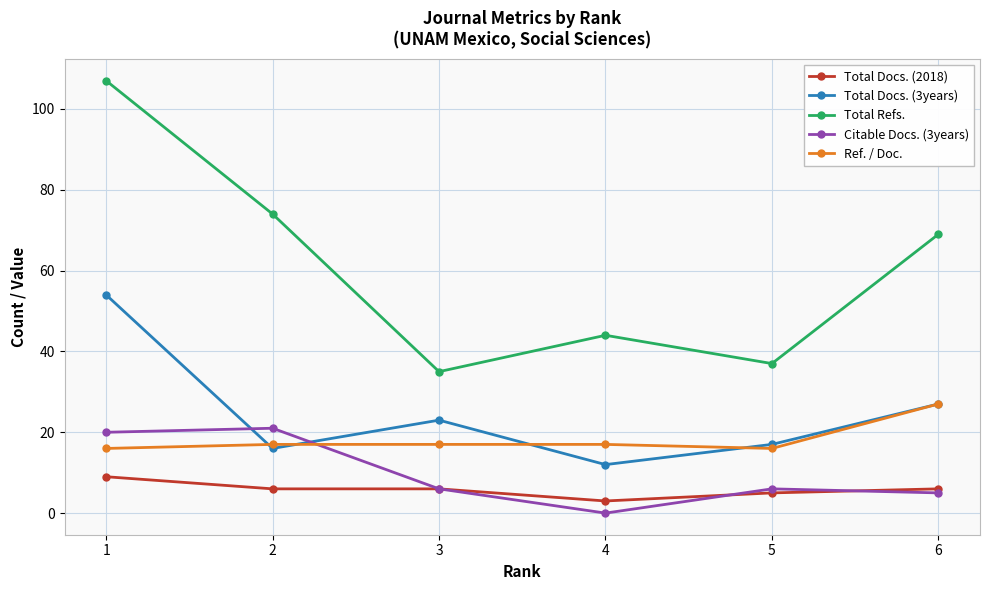

Reading left to right, transcribe all the data shown in this chart.

Total Docs. (2018): 9	6	6	3	5	6
Total Docs. (3years): 54	16	23	12	17	27
Total Refs.: 107	74	35	44	37	69
Citable Docs. (3years): 20	21	6	0	6	5
Ref. / Doc.: 16	17	17	17	16	27